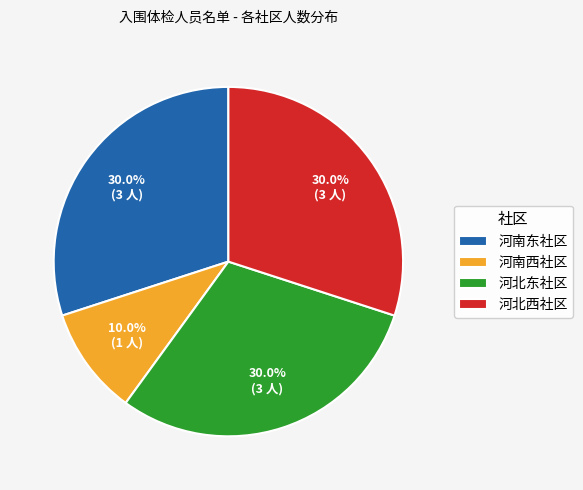

Between 河北东社区 and 河南西社区, which is larger?

河北东社区